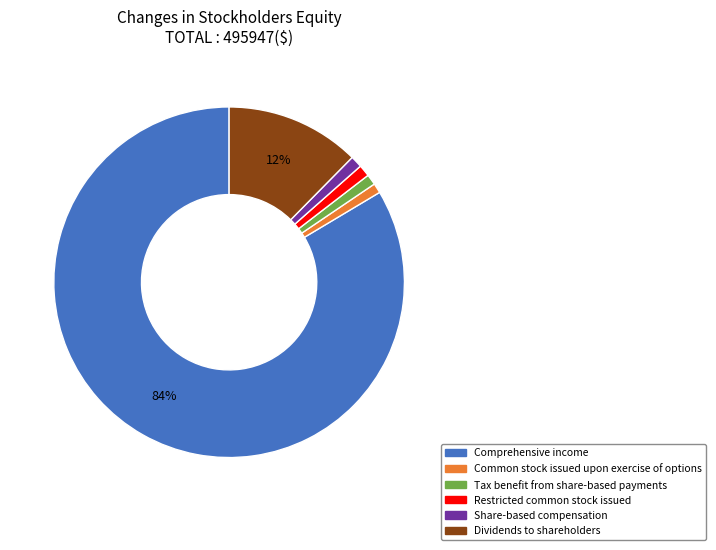

Is there a majority slice in this chart?

Yes